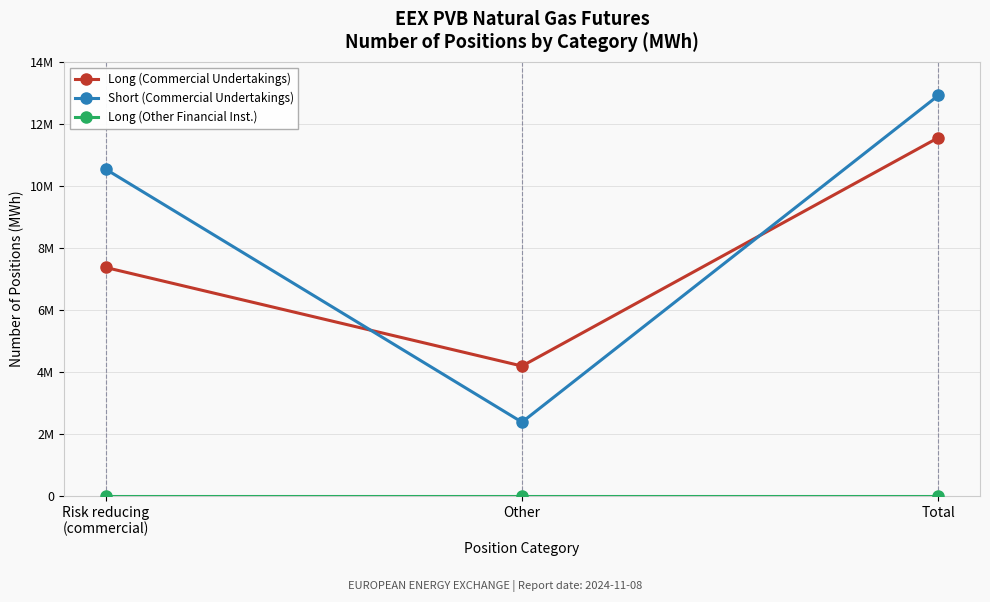

Is this an area chart (filled region under the line)?

No